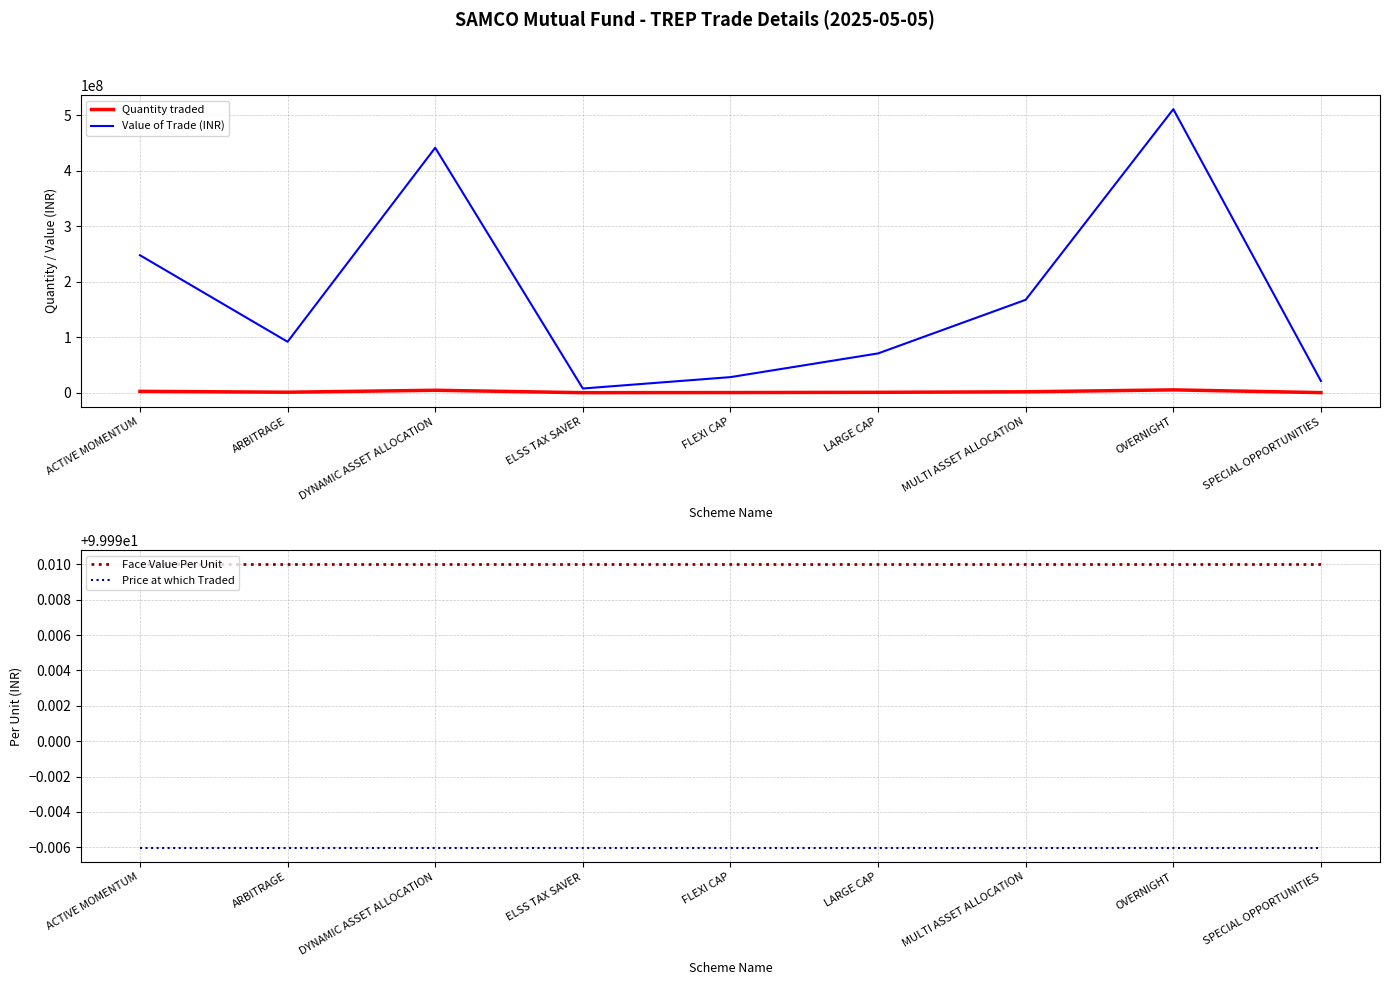

True or false: Value of Trade (INR) and Face Value Per Unit cross at least once.

False